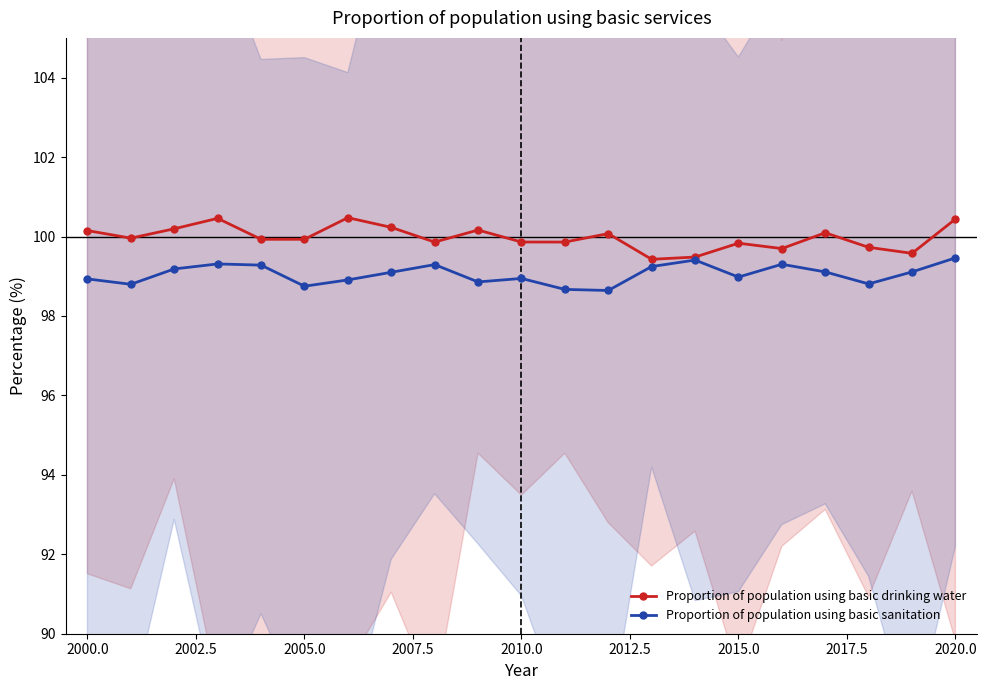

True or false: Proportion of population using basic sanitation has more than 0 interior local peaks.

True